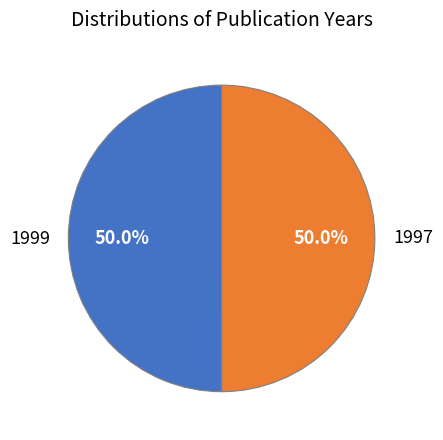

Rank the categories by value from lowest to highest.

1997, 1999